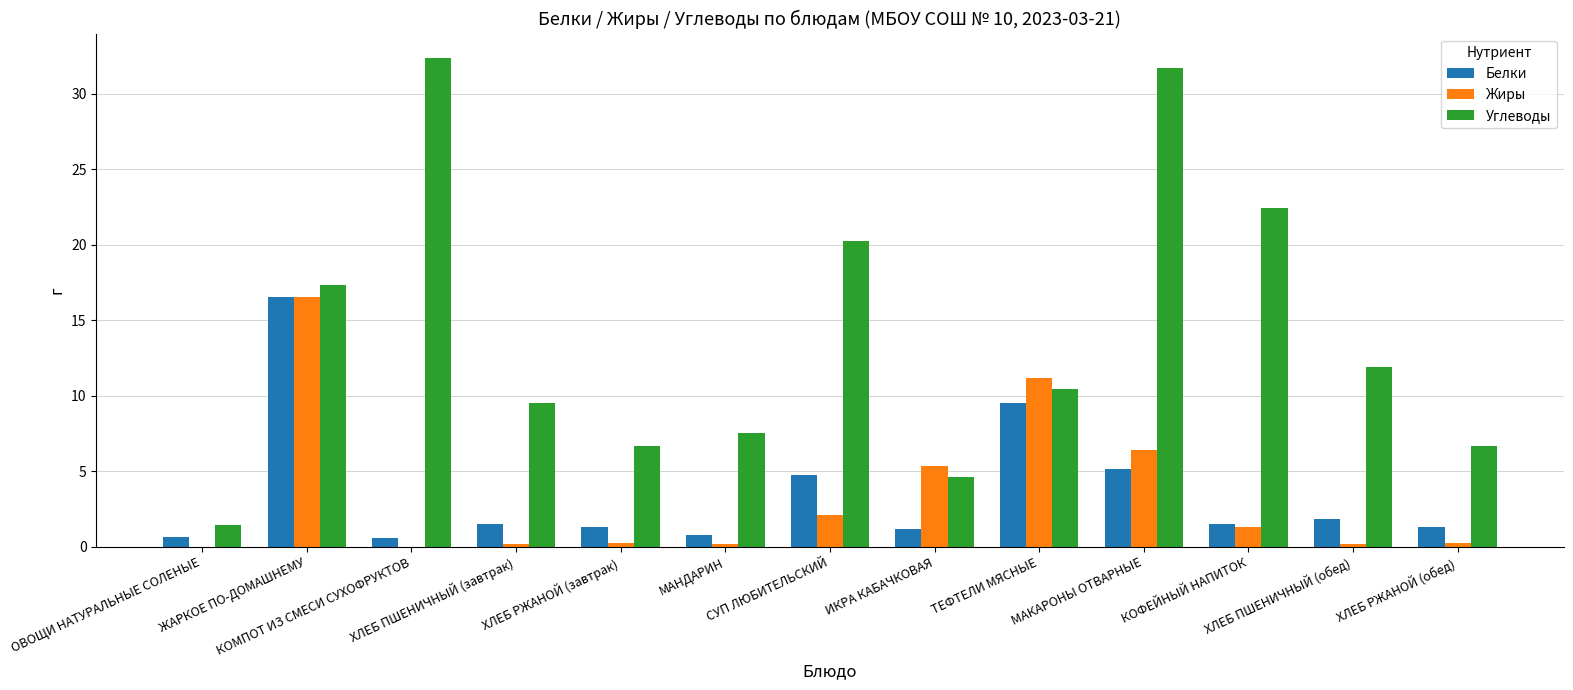

What is the greatest value displayed?

32.4